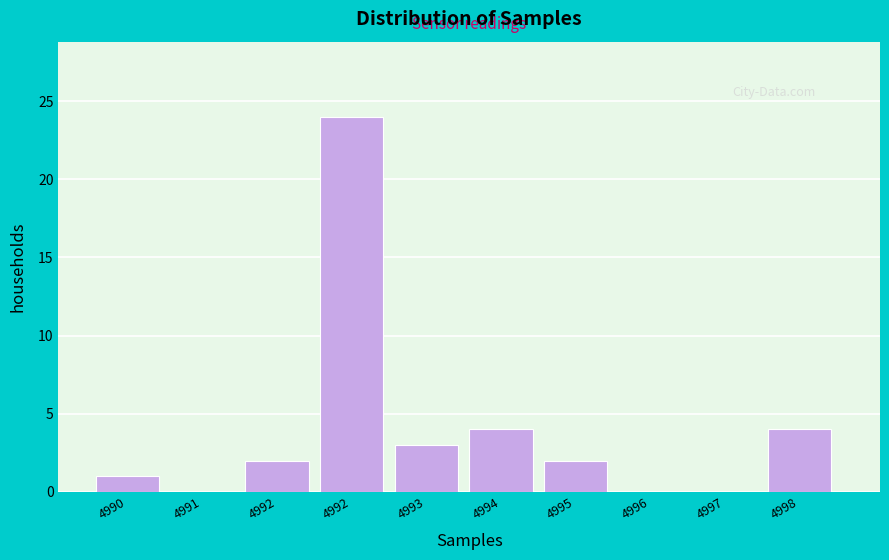

How many distinct data groups are displayed?

1